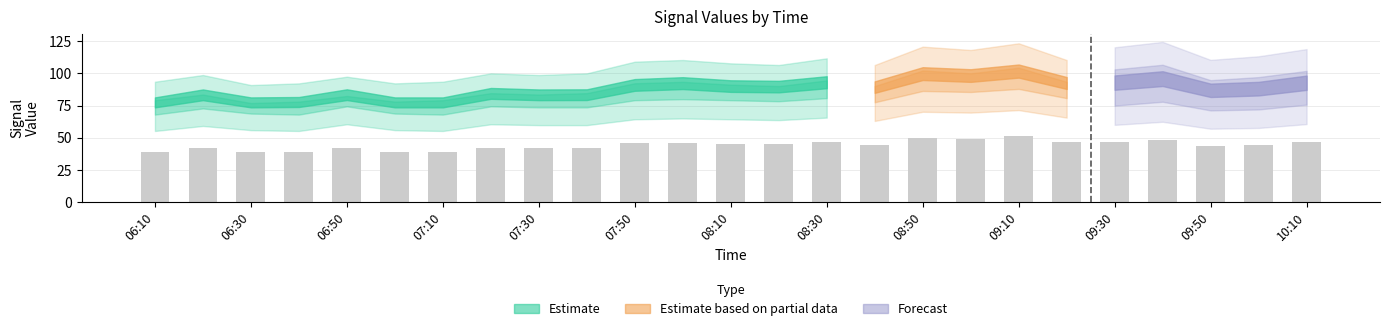

What is the average value?

44.0